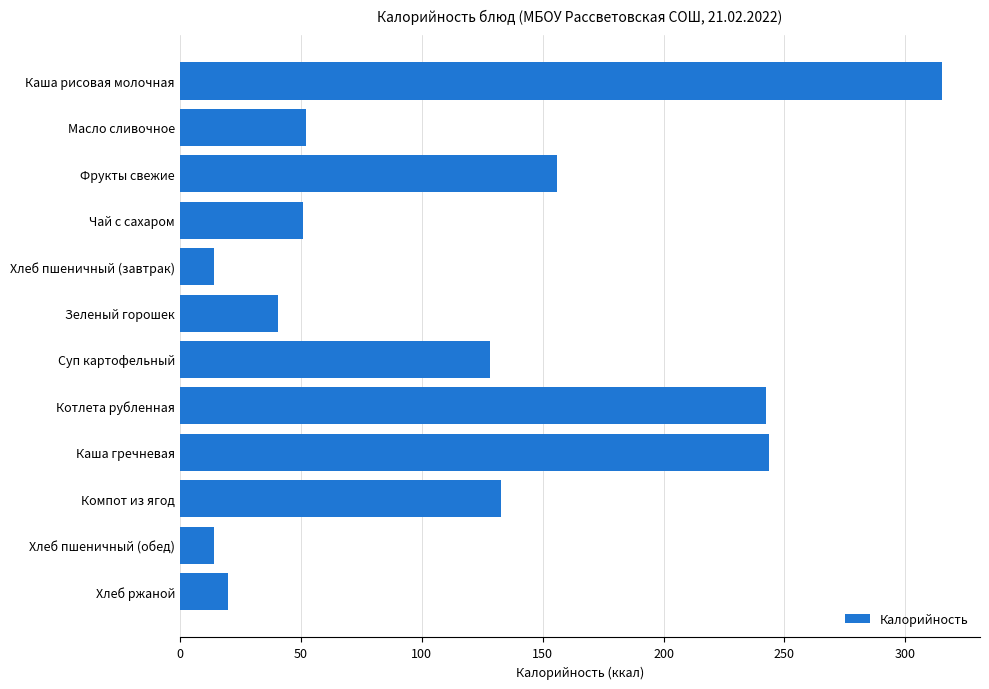

How many data points does each series have?

12